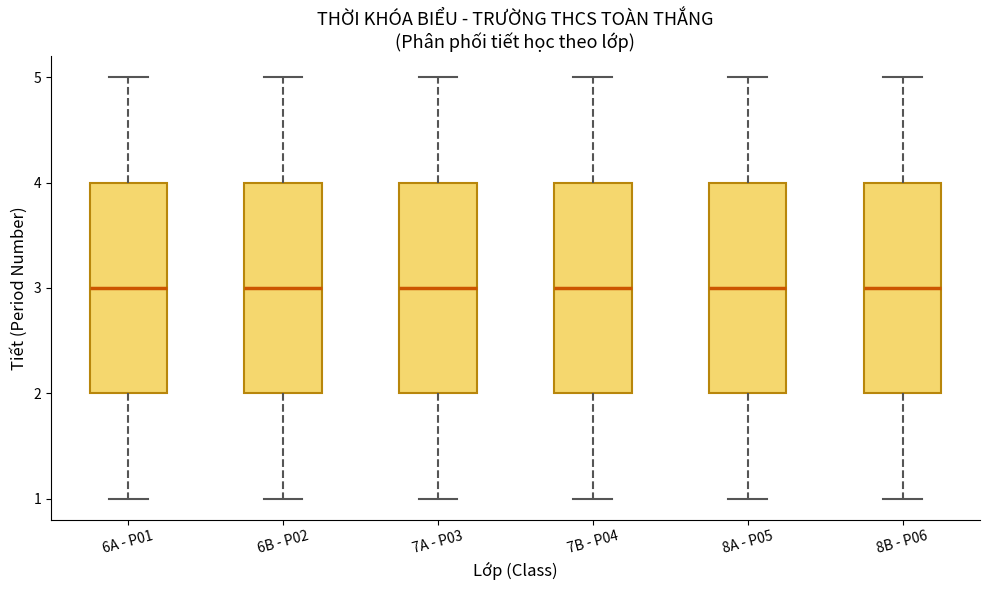

Where does the lower whisker of the box for 6A - P01 end on the y-axis? The values are not printed on the chart, so give them approximately, as read against the axis.

1